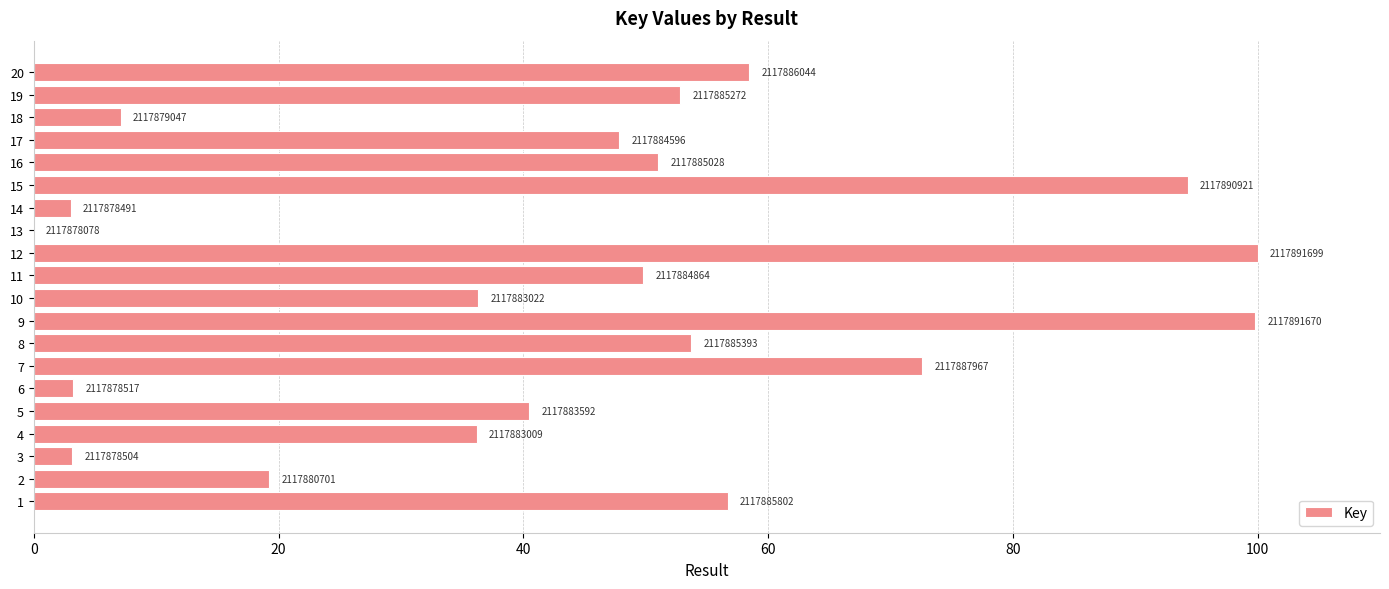

Are the bars horizontal?

Yes